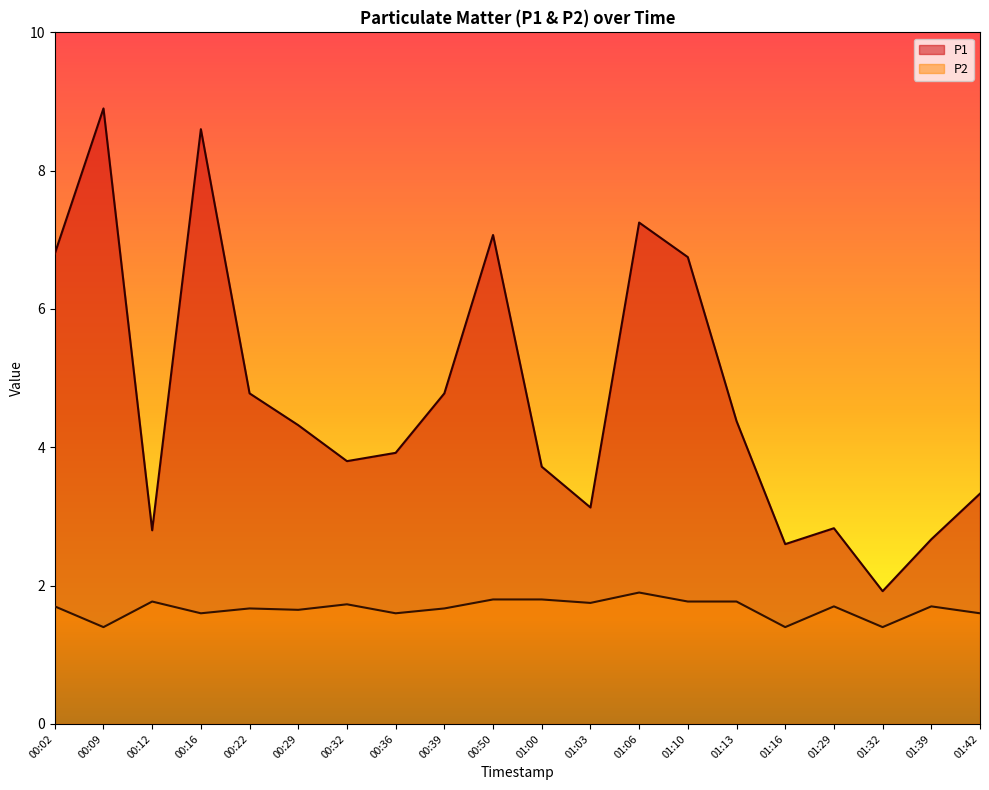

Rank the categories by P1 value from lowest to highest.

01:32, 01:16, 01:39, 00:12, 01:29, 01:03, 01:42, 01:00, 00:32, 00:36, 00:29, 01:13, 00:22, 00:39, 01:10, 00:02, 00:50, 01:06, 00:16, 00:09